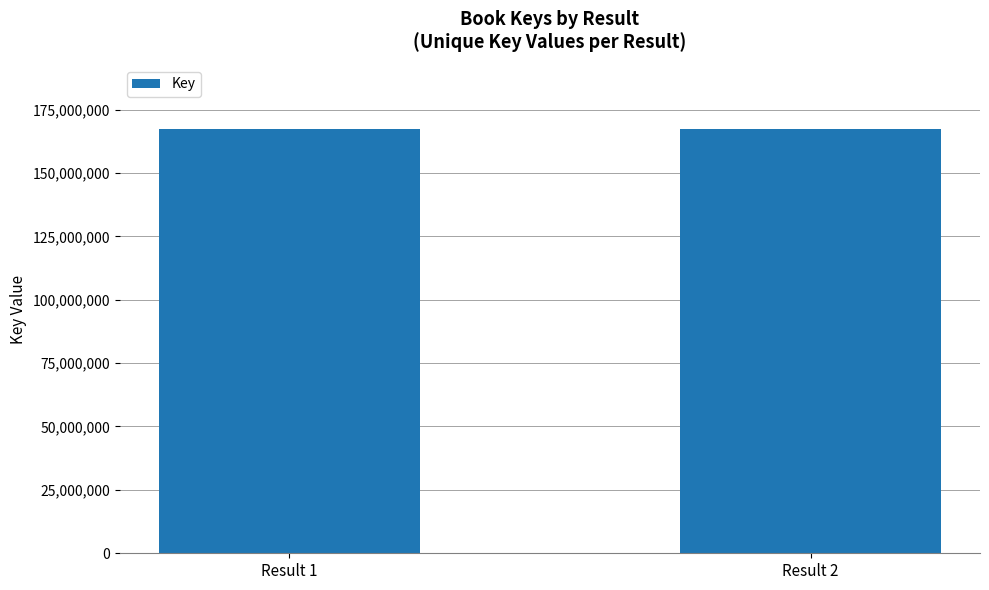

What is the maximum value shown in the chart?

167518165